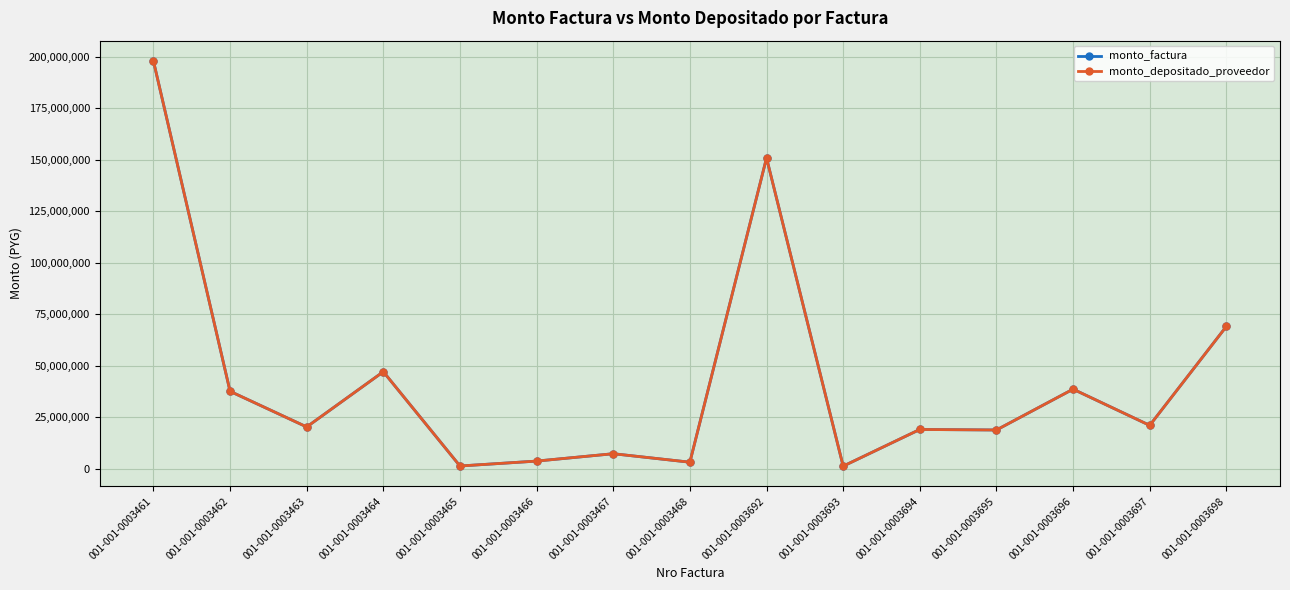

True or false: monto_factura and monto_depositado_proveedor cross at least once.

False